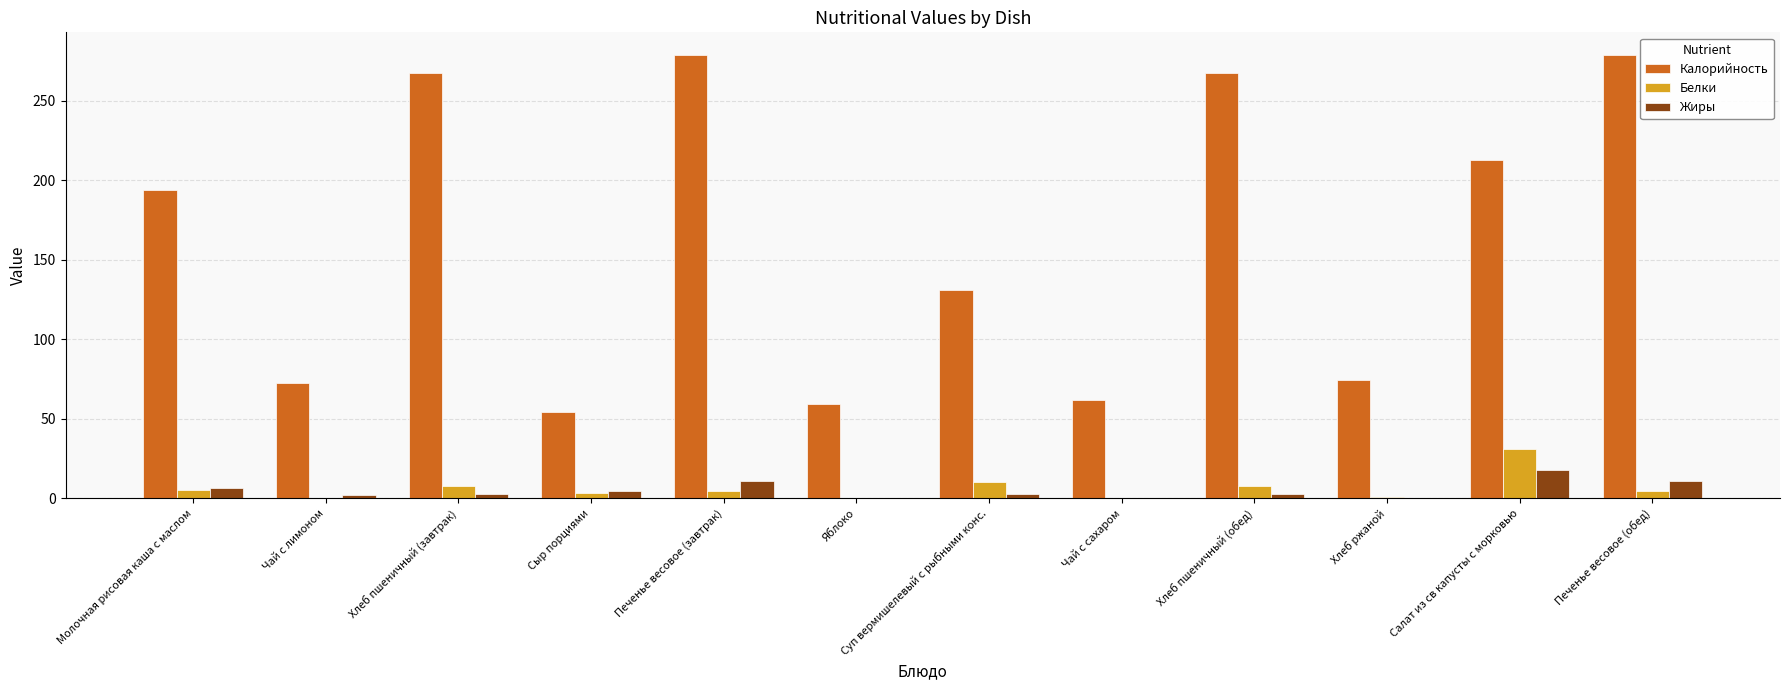

What is the highest value of the Белки series?

30.8